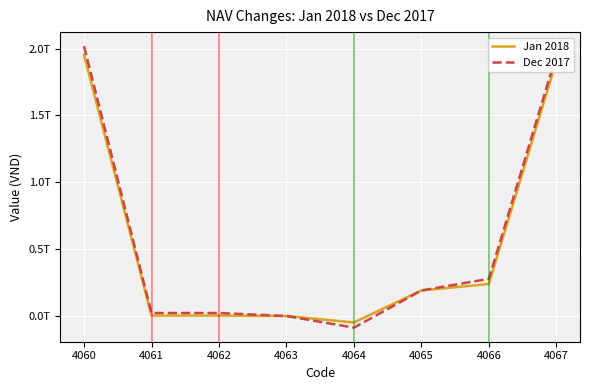

Which series has the largest total across all categories?

Dec 2017